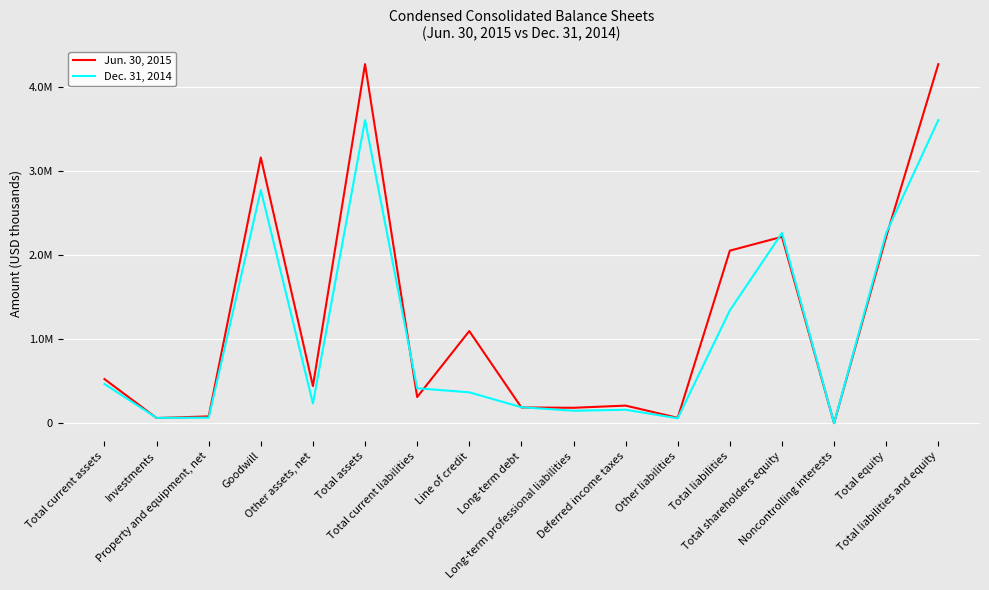

What is the sum of all Dec. 31, 2014 values?

18043975